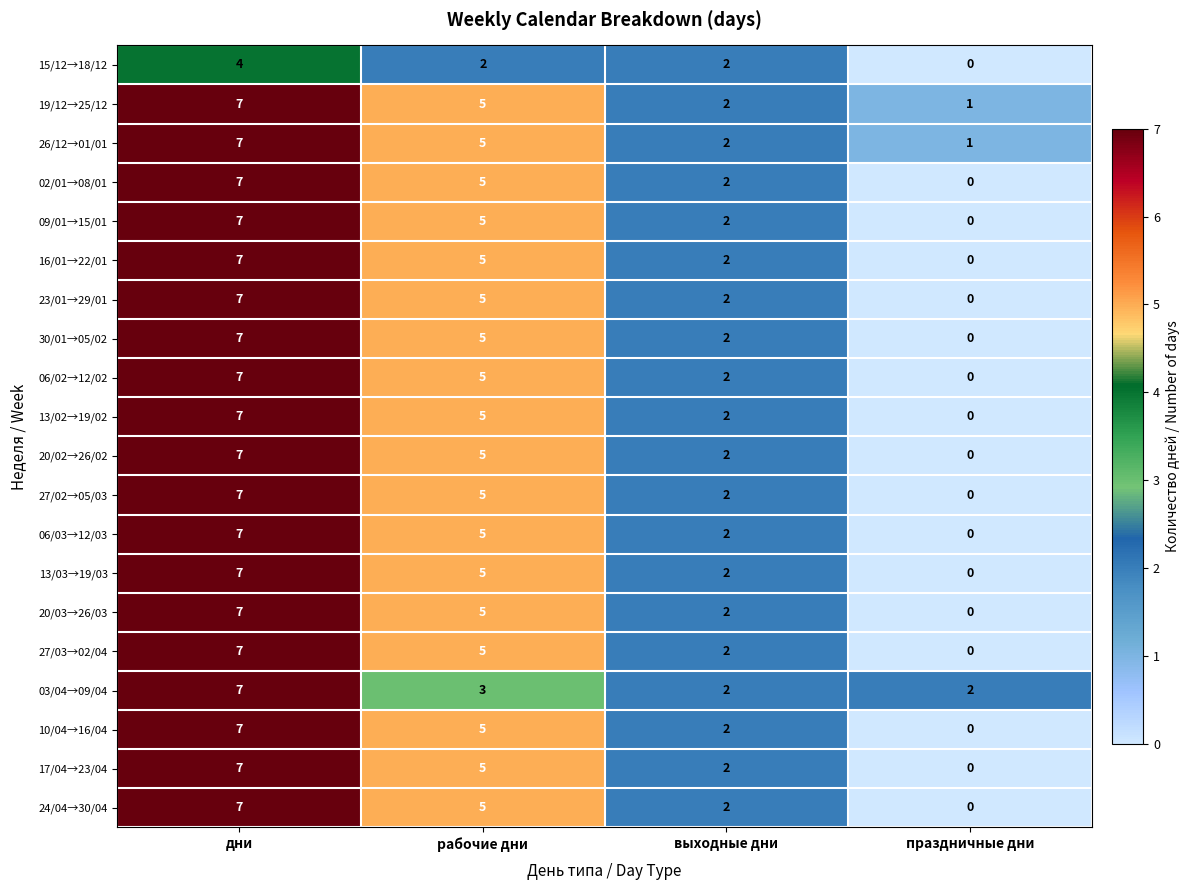

What is the difference between the highest and lowest values at дни?

3